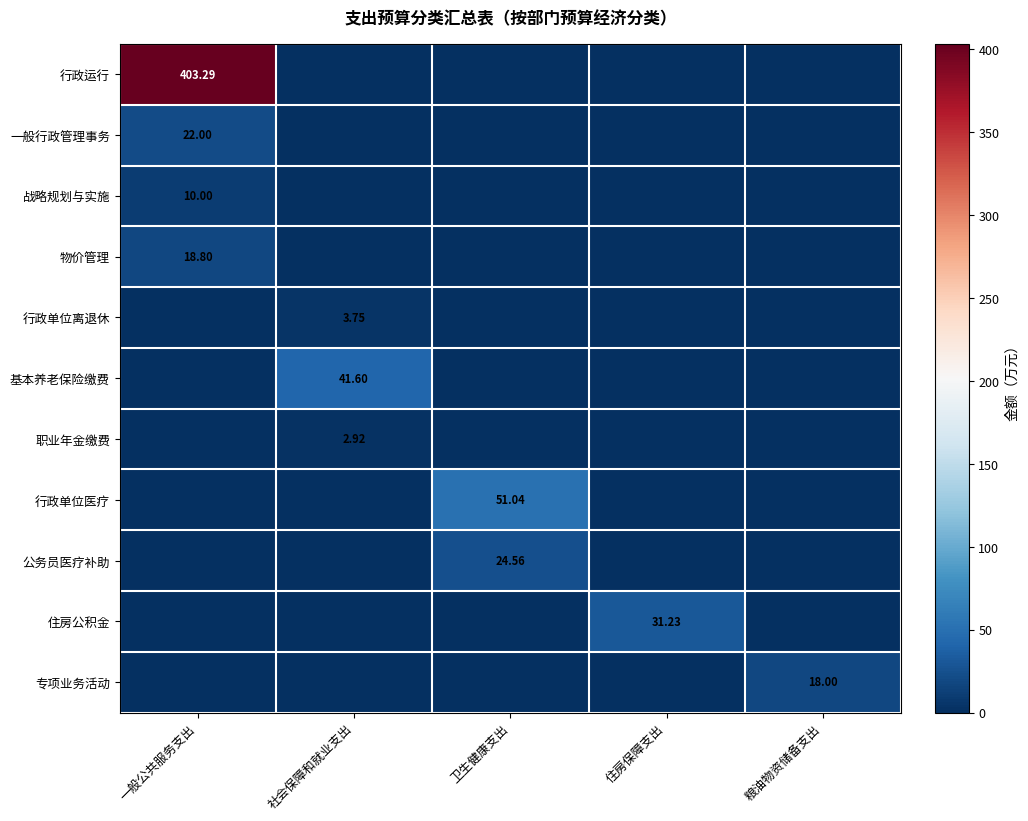

List the labels in order of 行政运行 value, smallest first.

社会保障和就业支出, 卫生健康支出, 住房保障支出, 粮油物资储备支出, 一般公共服务支出